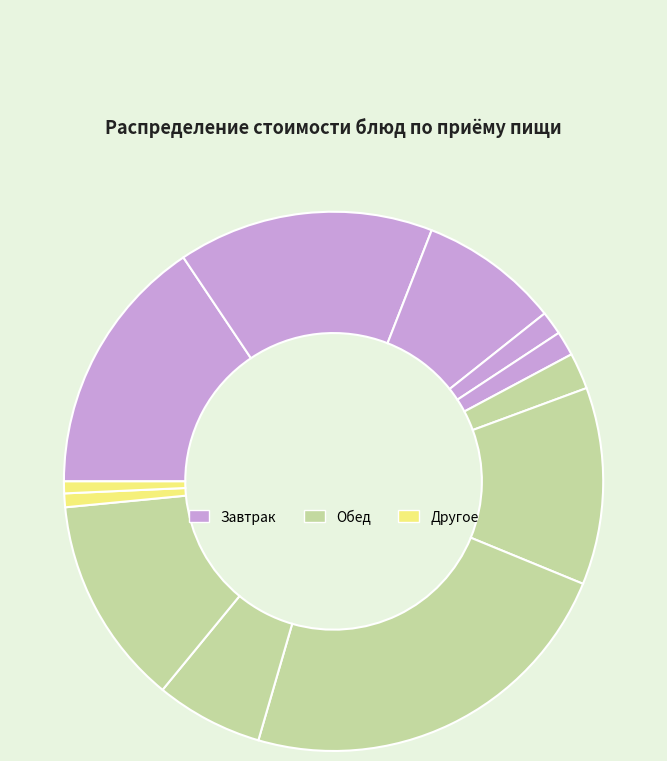

How many slices are in this pie chart?

12